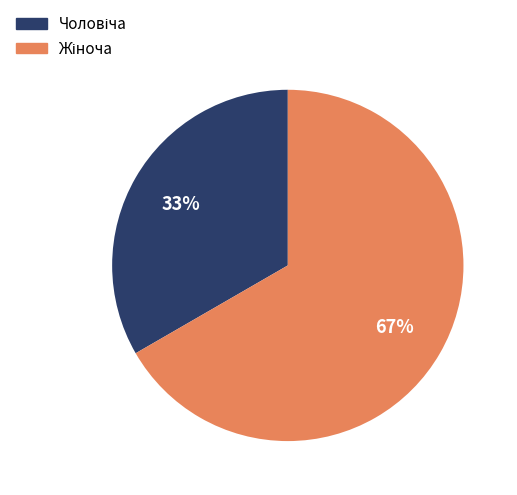

To the nearest percent, what is the average slice percentage?

50%